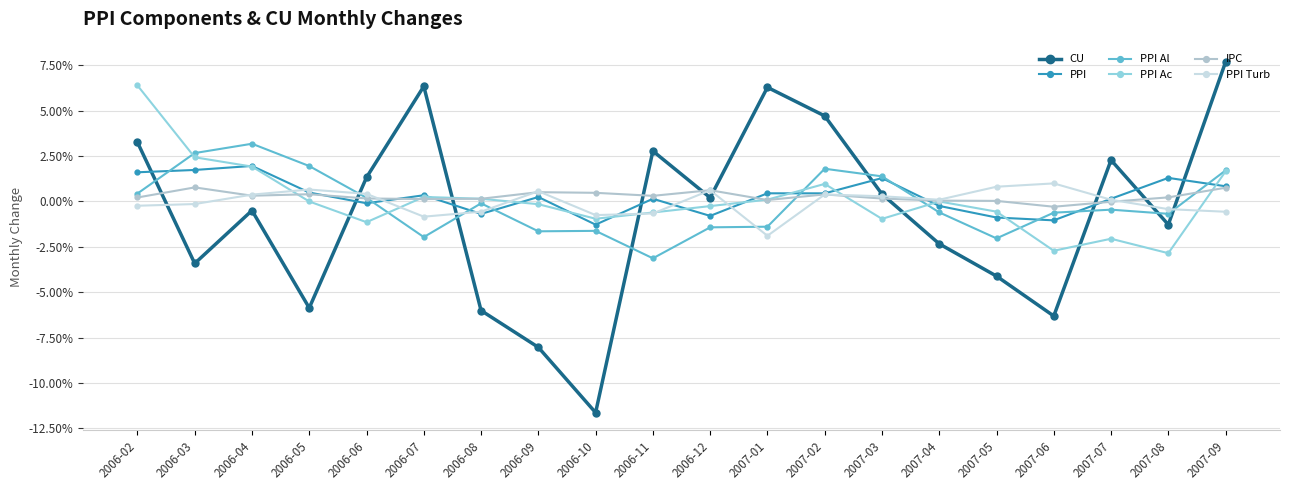

What are all the series names shown in the legend?

CU, PPI, PPI Al, PPI Ac, IPC, PPI Turb